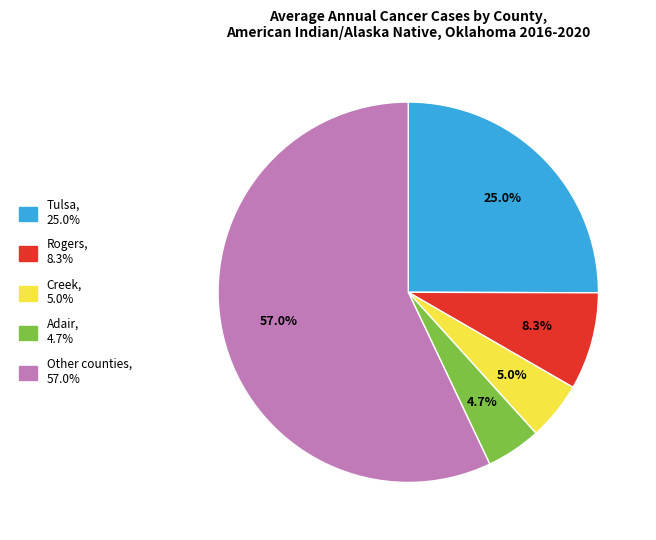

Is there a majority slice in this chart?

Yes